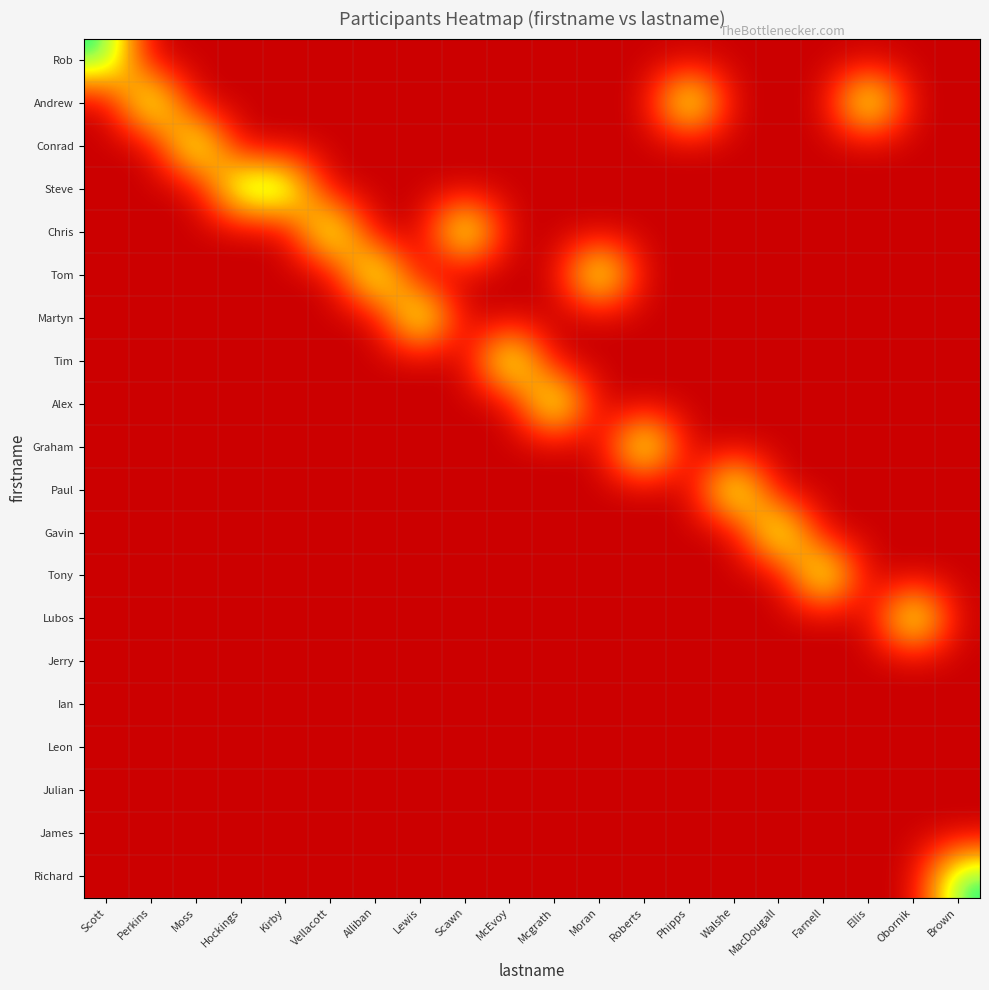

Reading left to right, extract all data points from this chart.

Rob: Scott=1	Perkins=0	Moss=0	Hockings=0	Kirby=0	Vellacott=0	Alliban=0	Lewis=0	Scawn=0	McEvoy=0	Mcgrath=0	Moran=0	Roberts=0	Phipps=0	Walshe=0	MacDougall=0	Farnell=0	Ellis=0	Obornik=0	Brown=0
Andrew: Scott=0	Perkins=1	Moss=0	Hockings=0	Kirby=0	Vellacott=0	Alliban=0	Lewis=0	Scawn=0	McEvoy=0	Mcgrath=0	Moran=0	Roberts=0	Phipps=1	Walshe=0	MacDougall=0	Farnell=0	Ellis=1	Obornik=0	Brown=0
Conrad: Scott=0	Perkins=0	Moss=1	Hockings=0	Kirby=0	Vellacott=0	Alliban=0	Lewis=0	Scawn=0	McEvoy=0	Mcgrath=0	Moran=0	Roberts=0	Phipps=0	Walshe=0	MacDougall=0	Farnell=0	Ellis=0	Obornik=0	Brown=0
Steve: Scott=0	Perkins=0	Moss=0	Hockings=1	Kirby=1	Vellacott=0	Alliban=0	Lewis=0	Scawn=0	McEvoy=0	Mcgrath=0	Moran=0	Roberts=0	Phipps=0	Walshe=0	MacDougall=0	Farnell=0	Ellis=0	Obornik=0	Brown=0
Chris: Scott=0	Perkins=0	Moss=0	Hockings=0	Kirby=0	Vellacott=1	Alliban=0	Lewis=0	Scawn=1	McEvoy=0	Mcgrath=0	Moran=0	Roberts=0	Phipps=0	Walshe=0	MacDougall=0	Farnell=0	Ellis=0	Obornik=0	Brown=0
Tom: Scott=0	Perkins=0	Moss=0	Hockings=0	Kirby=0	Vellacott=0	Alliban=1	Lewis=0	Scawn=0	McEvoy=0	Mcgrath=0	Moran=1	Roberts=0	Phipps=0	Walshe=0	MacDougall=0	Farnell=0	Ellis=0	Obornik=0	Brown=0
Martyn: Scott=0	Perkins=0	Moss=0	Hockings=0	Kirby=0	Vellacott=0	Alliban=0	Lewis=1	Scawn=0	McEvoy=0	Mcgrath=0	Moran=0	Roberts=0	Phipps=0	Walshe=0	MacDougall=0	Farnell=0	Ellis=0	Obornik=0	Brown=0
Tim: Scott=0	Perkins=0	Moss=0	Hockings=0	Kirby=0	Vellacott=0	Alliban=0	Lewis=0	Scawn=0	McEvoy=1	Mcgrath=0	Moran=0	Roberts=0	Phipps=0	Walshe=0	MacDougall=0	Farnell=0	Ellis=0	Obornik=0	Brown=0
Alex: Scott=0	Perkins=0	Moss=0	Hockings=0	Kirby=0	Vellacott=0	Alliban=0	Lewis=0	Scawn=0	McEvoy=0	Mcgrath=1	Moran=0	Roberts=0	Phipps=0	Walshe=0	MacDougall=0	Farnell=0	Ellis=0	Obornik=0	Brown=0
Graham: Scott=0	Perkins=0	Moss=0	Hockings=0	Kirby=0	Vellacott=0	Alliban=0	Lewis=0	Scawn=0	McEvoy=0	Mcgrath=0	Moran=0	Roberts=1	Phipps=0	Walshe=0	MacDougall=0	Farnell=0	Ellis=0	Obornik=0	Brown=0
Paul: Scott=0	Perkins=0	Moss=0	Hockings=0	Kirby=0	Vellacott=0	Alliban=0	Lewis=0	Scawn=0	McEvoy=0	Mcgrath=0	Moran=0	Roberts=0	Phipps=0	Walshe=1	MacDougall=0	Farnell=0	Ellis=0	Obornik=0	Brown=0
Gavin: Scott=0	Perkins=0	Moss=0	Hockings=0	Kirby=0	Vellacott=0	Alliban=0	Lewis=0	Scawn=0	McEvoy=0	Mcgrath=0	Moran=0	Roberts=0	Phipps=0	Walshe=0	MacDougall=1	Farnell=0	Ellis=0	Obornik=0	Brown=0
Tony: Scott=0	Perkins=0	Moss=0	Hockings=0	Kirby=0	Vellacott=0	Alliban=0	Lewis=0	Scawn=0	McEvoy=0	Mcgrath=0	Moran=0	Roberts=0	Phipps=0	Walshe=0	MacDougall=0	Farnell=1	Ellis=0	Obornik=0	Brown=0
Lubos: Scott=0	Perkins=0	Moss=0	Hockings=0	Kirby=0	Vellacott=0	Alliban=0	Lewis=0	Scawn=0	McEvoy=0	Mcgrath=0	Moran=0	Roberts=0	Phipps=0	Walshe=0	MacDougall=0	Farnell=0	Ellis=0	Obornik=1	Brown=0
Jerry: Scott=0	Perkins=0	Moss=0	Hockings=0	Kirby=0	Vellacott=0	Alliban=0	Lewis=0	Scawn=0	McEvoy=0	Mcgrath=0	Moran=0	Roberts=0	Phipps=0	Walshe=0	MacDougall=0	Farnell=0	Ellis=0	Obornik=0	Brown=0
Ian: Scott=0	Perkins=0	Moss=0	Hockings=0	Kirby=0	Vellacott=0	Alliban=0	Lewis=0	Scawn=0	McEvoy=0	Mcgrath=0	Moran=0	Roberts=0	Phipps=0	Walshe=0	MacDougall=0	Farnell=0	Ellis=0	Obornik=0	Brown=0
Leon: Scott=0	Perkins=0	Moss=0	Hockings=0	Kirby=0	Vellacott=0	Alliban=0	Lewis=0	Scawn=0	McEvoy=0	Mcgrath=0	Moran=0	Roberts=0	Phipps=0	Walshe=0	MacDougall=0	Farnell=0	Ellis=0	Obornik=0	Brown=0
Julian: Scott=0	Perkins=0	Moss=0	Hockings=0	Kirby=0	Vellacott=0	Alliban=0	Lewis=0	Scawn=0	McEvoy=0	Mcgrath=0	Moran=0	Roberts=0	Phipps=0	Walshe=0	MacDougall=0	Farnell=0	Ellis=0	Obornik=0	Brown=0
James: Scott=0	Perkins=0	Moss=0	Hockings=0	Kirby=0	Vellacott=0	Alliban=0	Lewis=0	Scawn=0	McEvoy=0	Mcgrath=0	Moran=0	Roberts=0	Phipps=0	Walshe=0	MacDougall=0	Farnell=0	Ellis=0	Obornik=0	Brown=0
Richard: Scott=0	Perkins=0	Moss=0	Hockings=0	Kirby=0	Vellacott=0	Alliban=0	Lewis=0	Scawn=0	McEvoy=0	Mcgrath=0	Moran=0	Roberts=0	Phipps=0	Walshe=0	MacDougall=0	Farnell=0	Ellis=0	Obornik=0	Brown=1